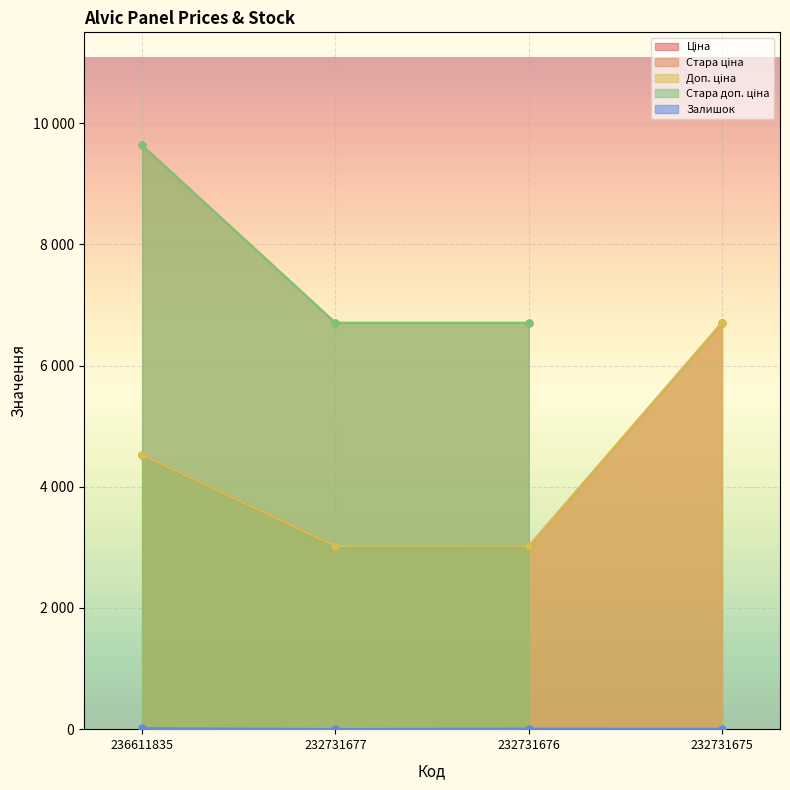

What is the difference between the maximum and minimum values in the Доп. ціна series?

3687.7